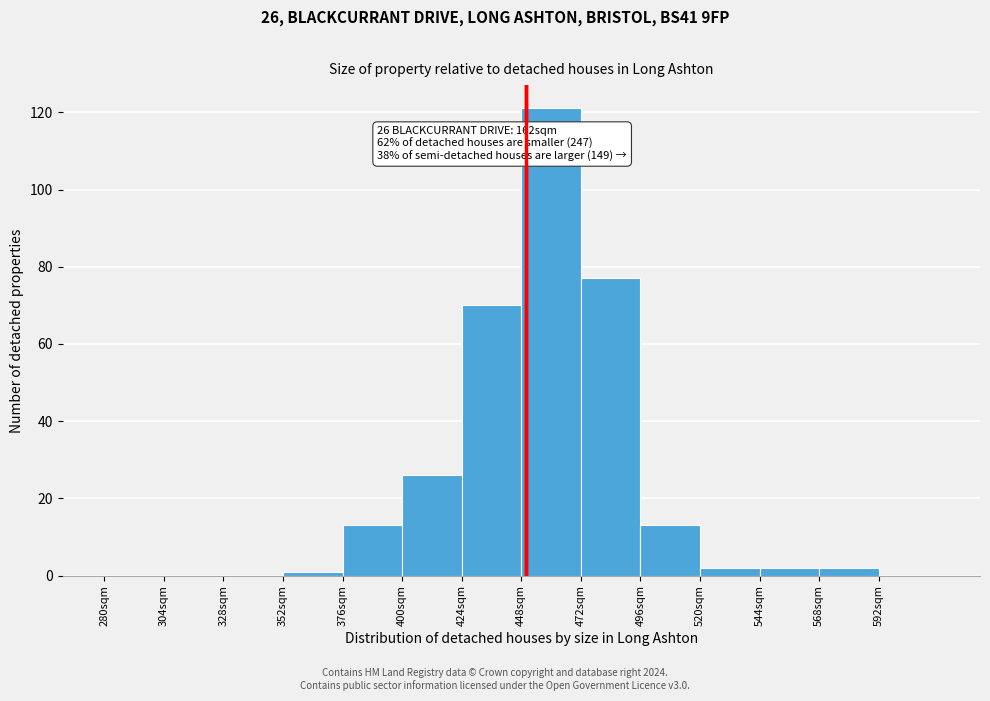

Over which range of the x-axis is the bar tallest?

448 to 472